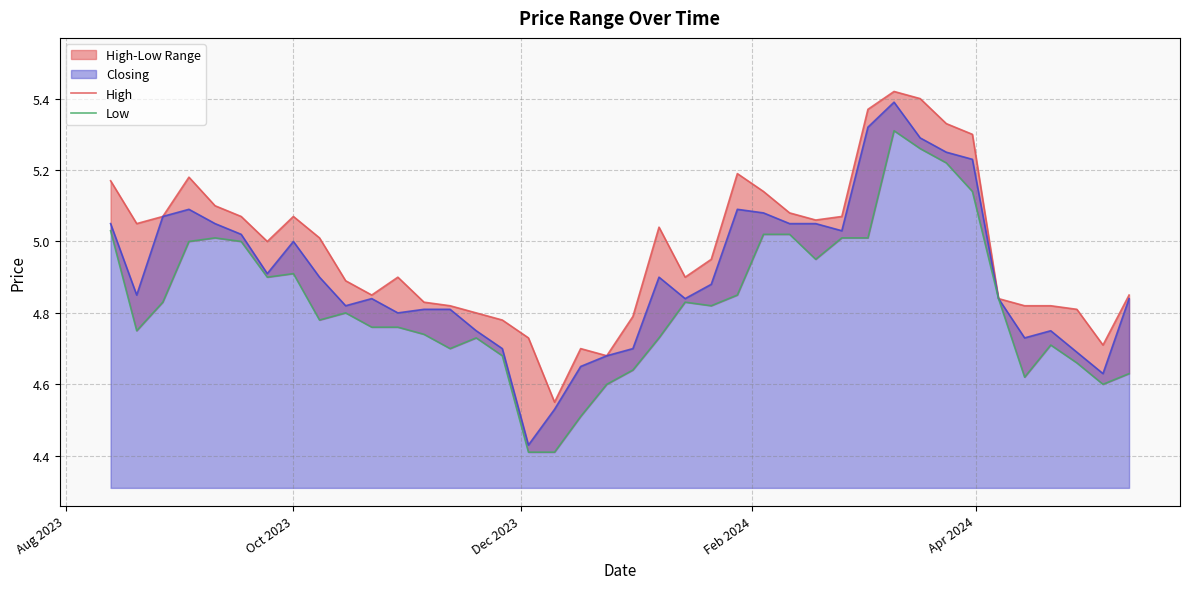

What is the highest value of the Closing series?

5.4